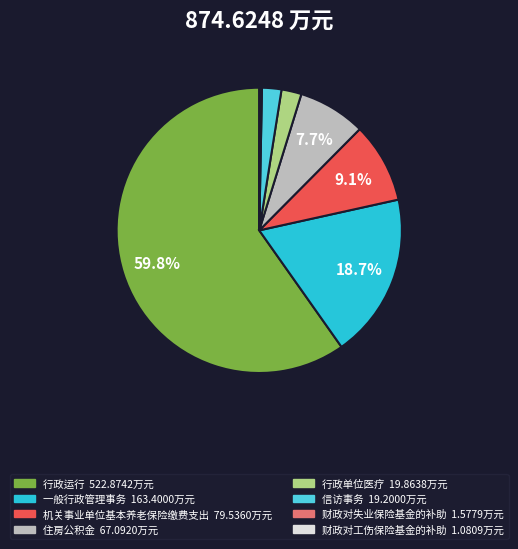

Is it true that 行政单位医疗 is 9% of the pie?

False